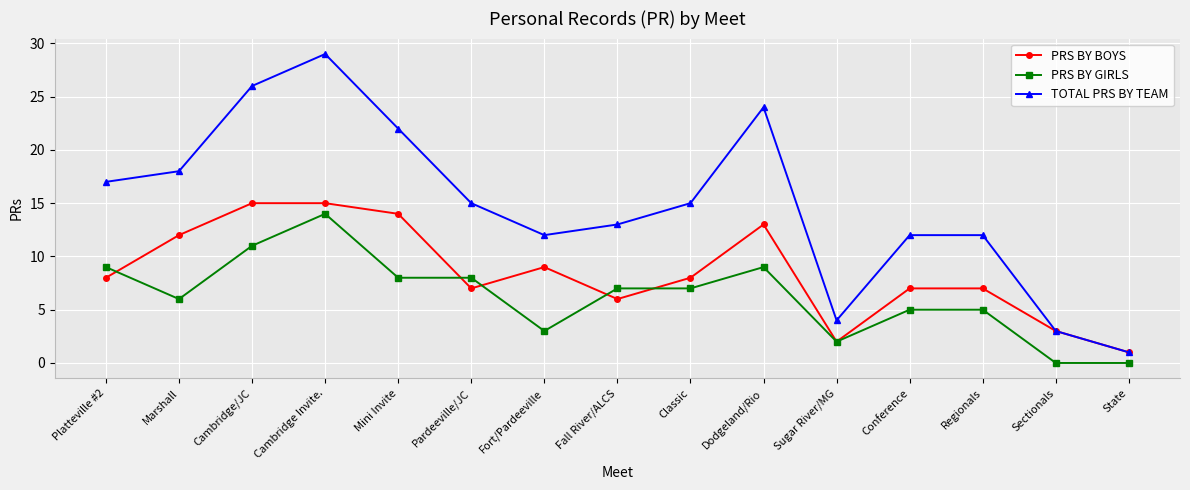

The PRS BY GIRLS series shows 2 at Sugar River/MG. True or false?

True